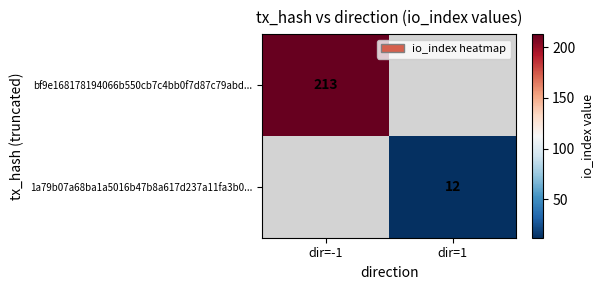

Is it true that bf9e168178194066b550cb7c4bb0f7d87c79abd... equals 135 at dir=-1?

False